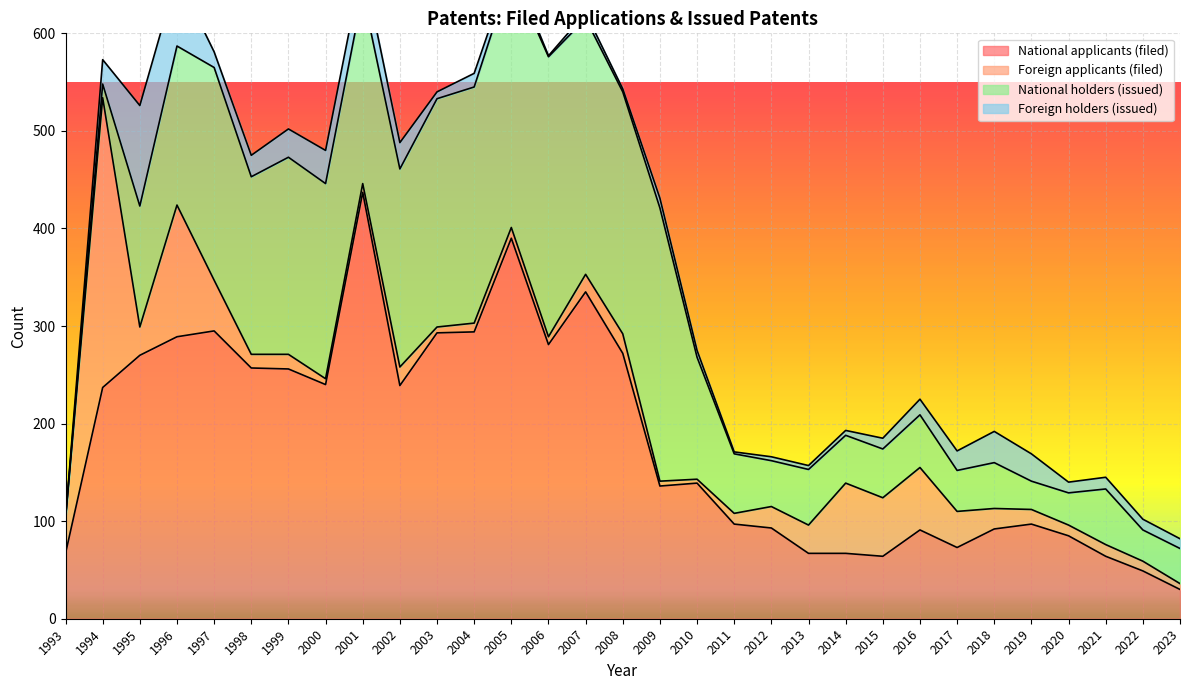

What is the average value of the National holders (issued) series?

130